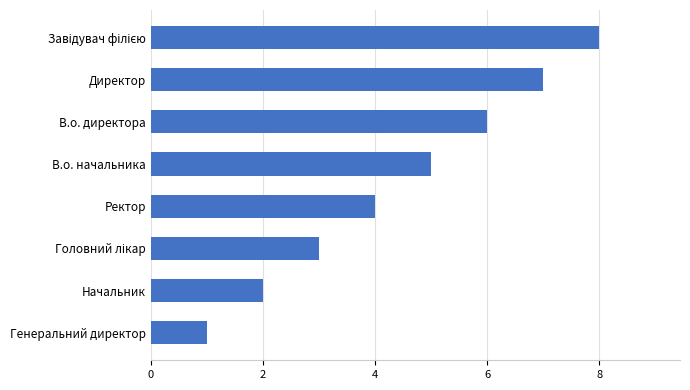

What is the approximate value at Директор?

7